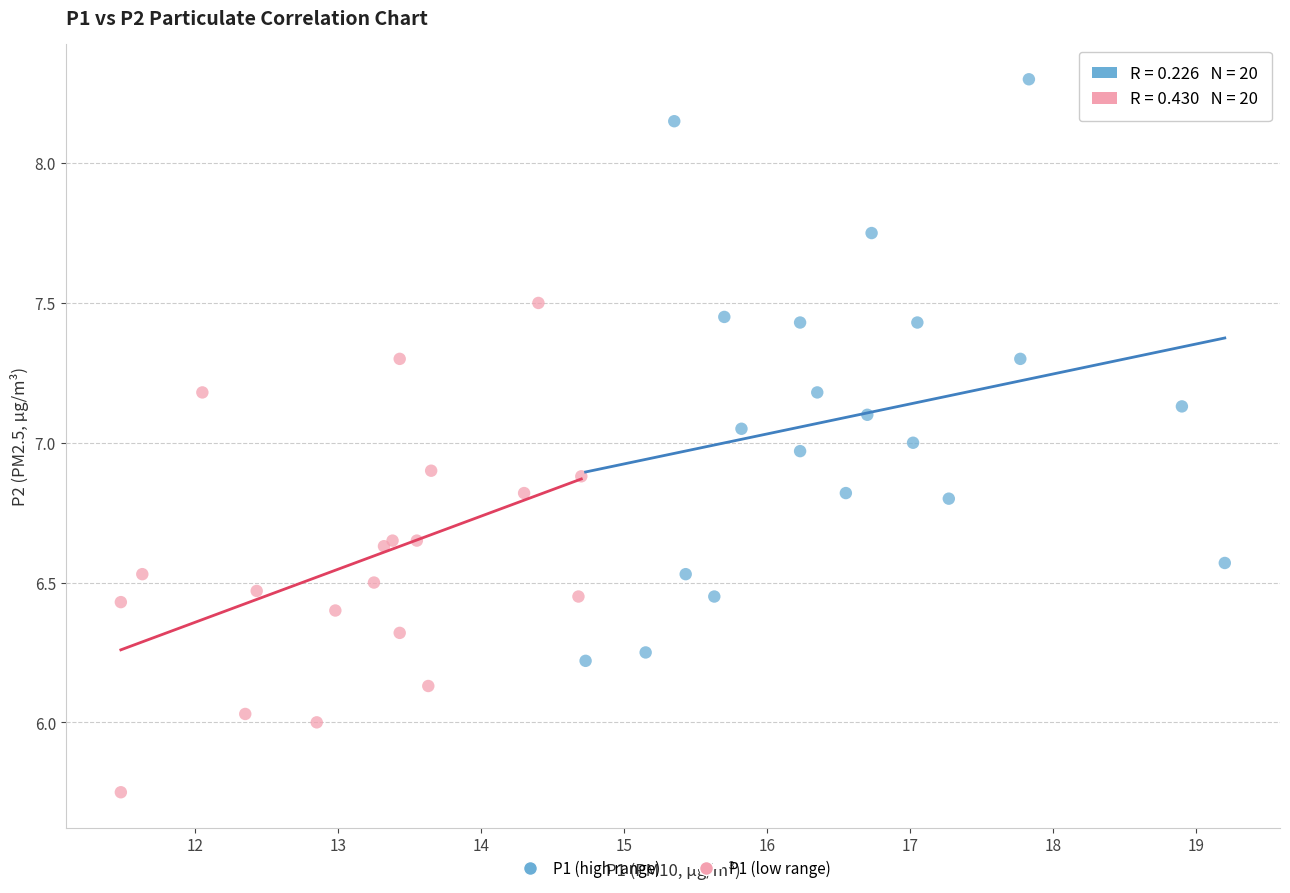

Which series reaches the maximum Y coordinate?

P1 (high range)